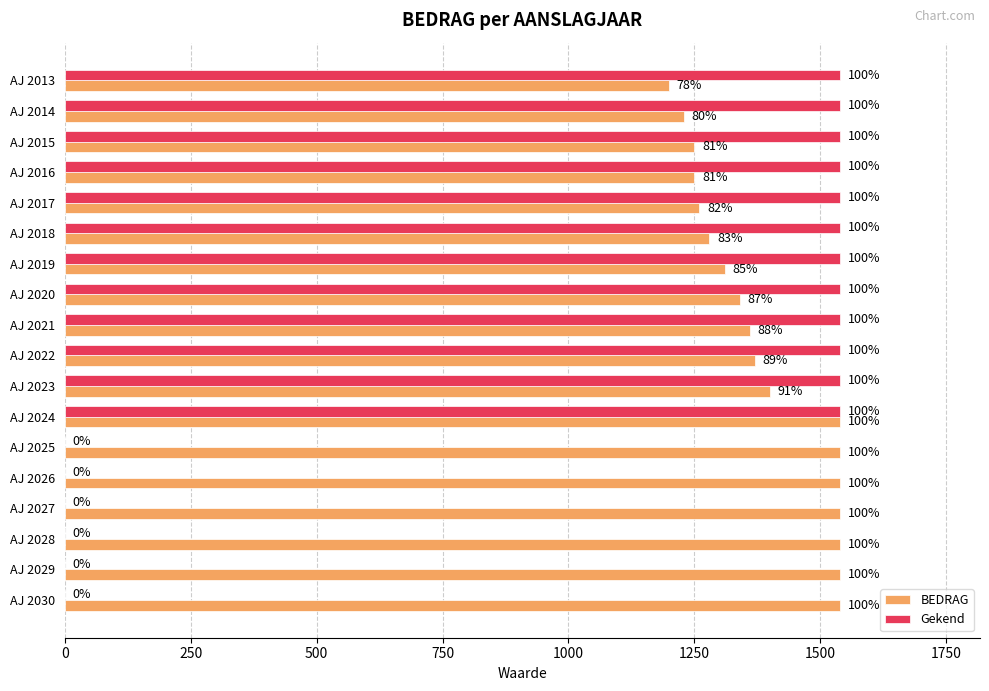

What are all the series names shown in the legend?

BEDRAG, Gekend